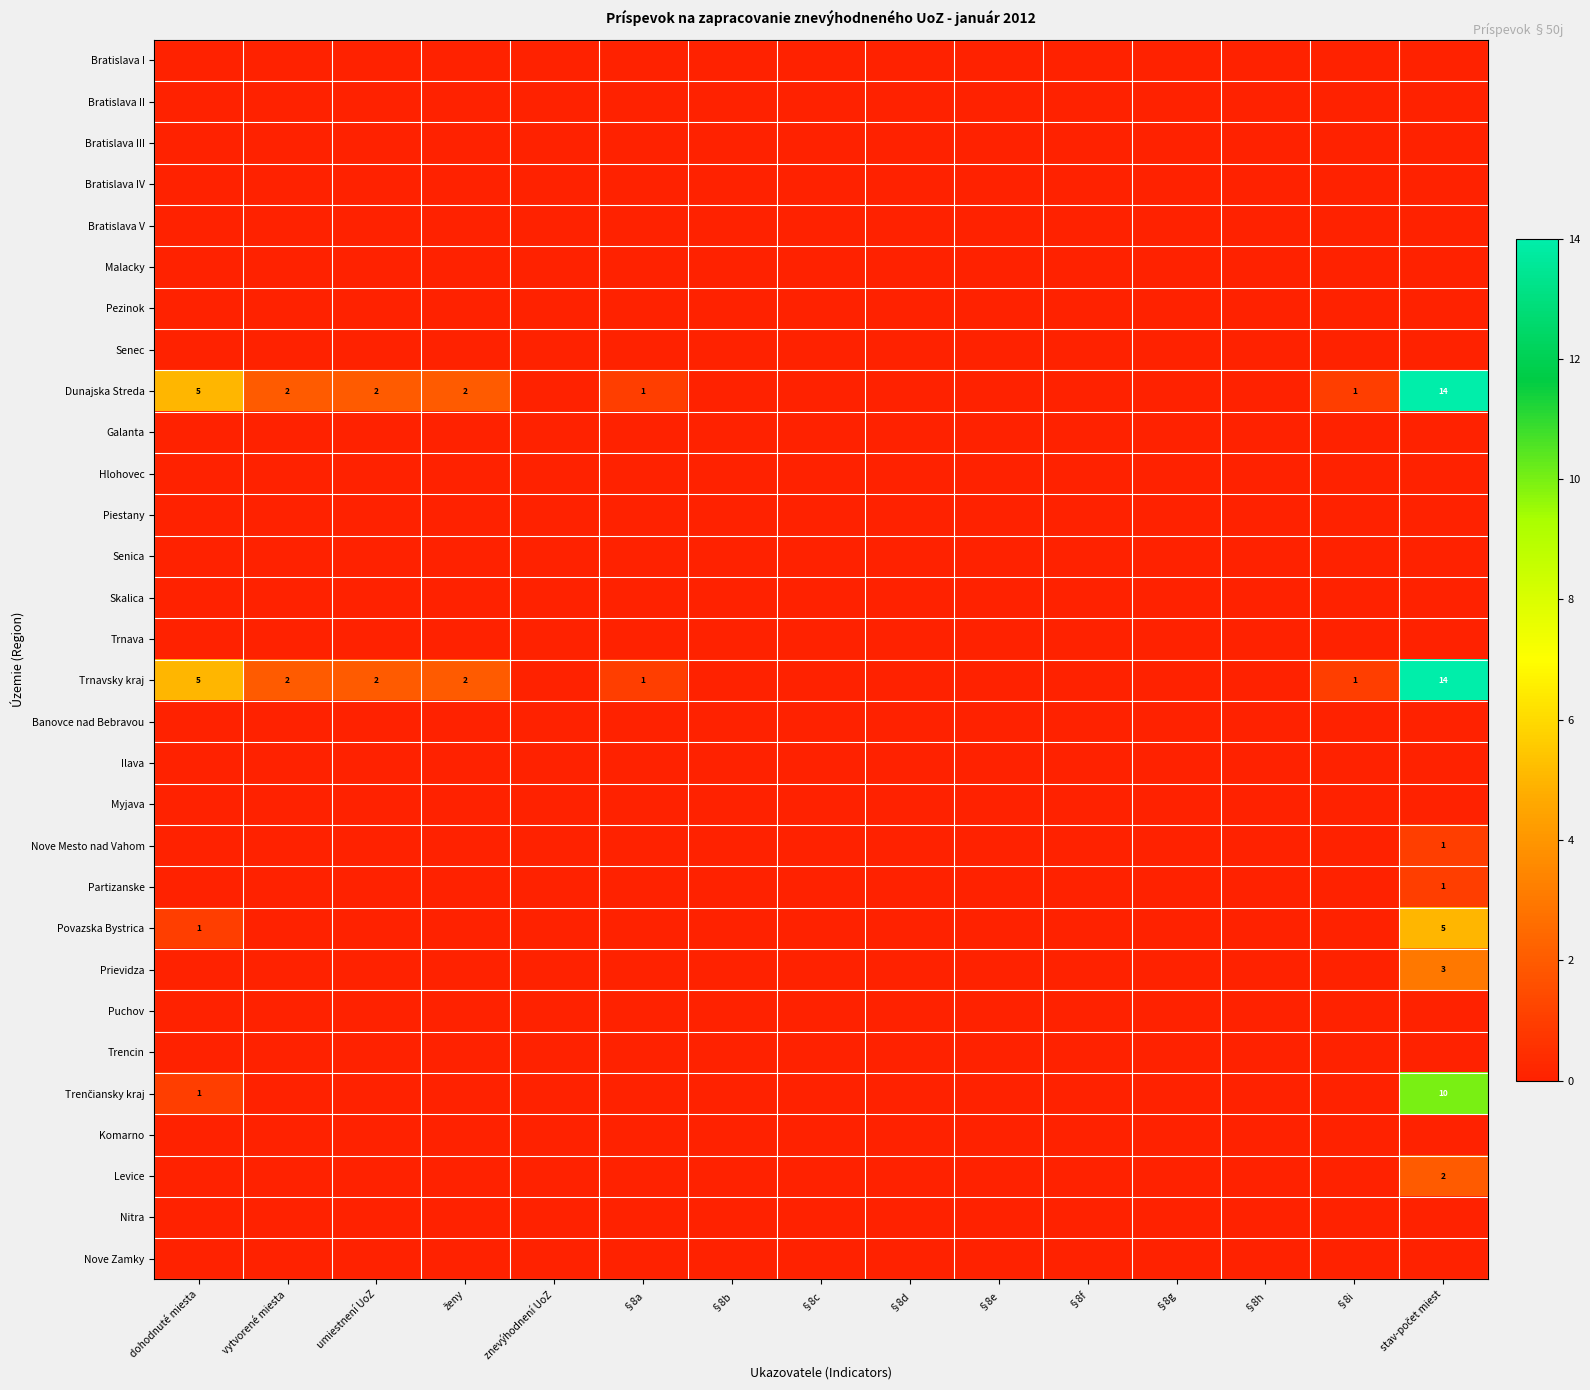

Is it true that Trnavsky kraj equals 2 at umiestnení UoZ?

True